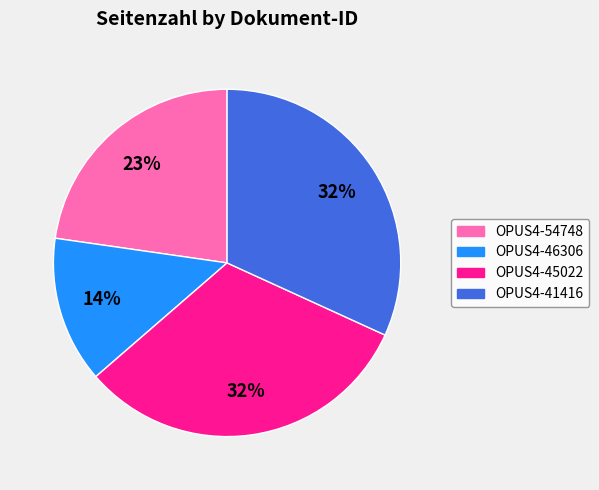

To the nearest percent, what is the difference between the OPUS4-46306 and OPUS4-45022 slice percentages?

18%